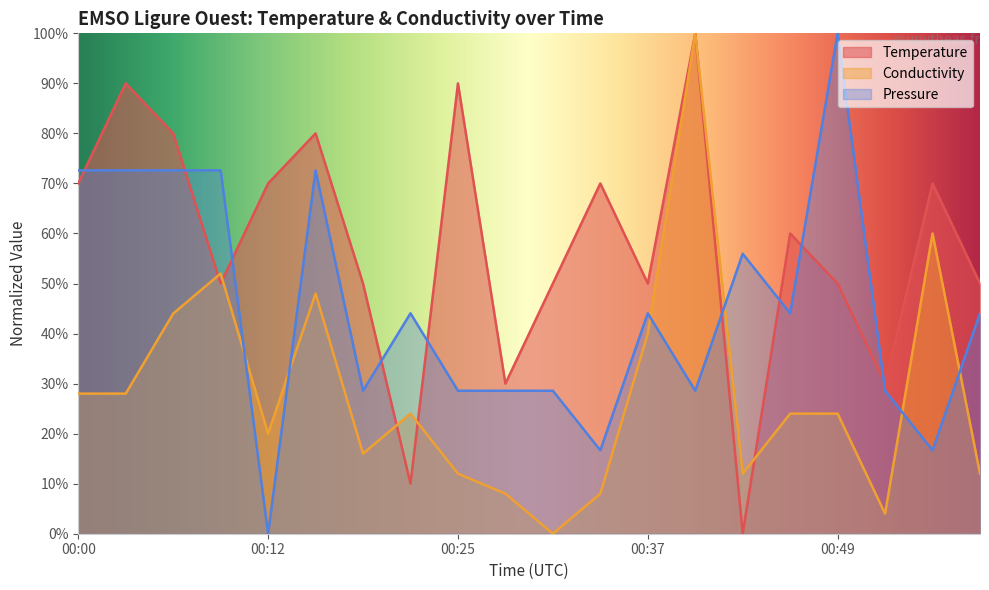

What is the highest value of the Pressure series?

100.0